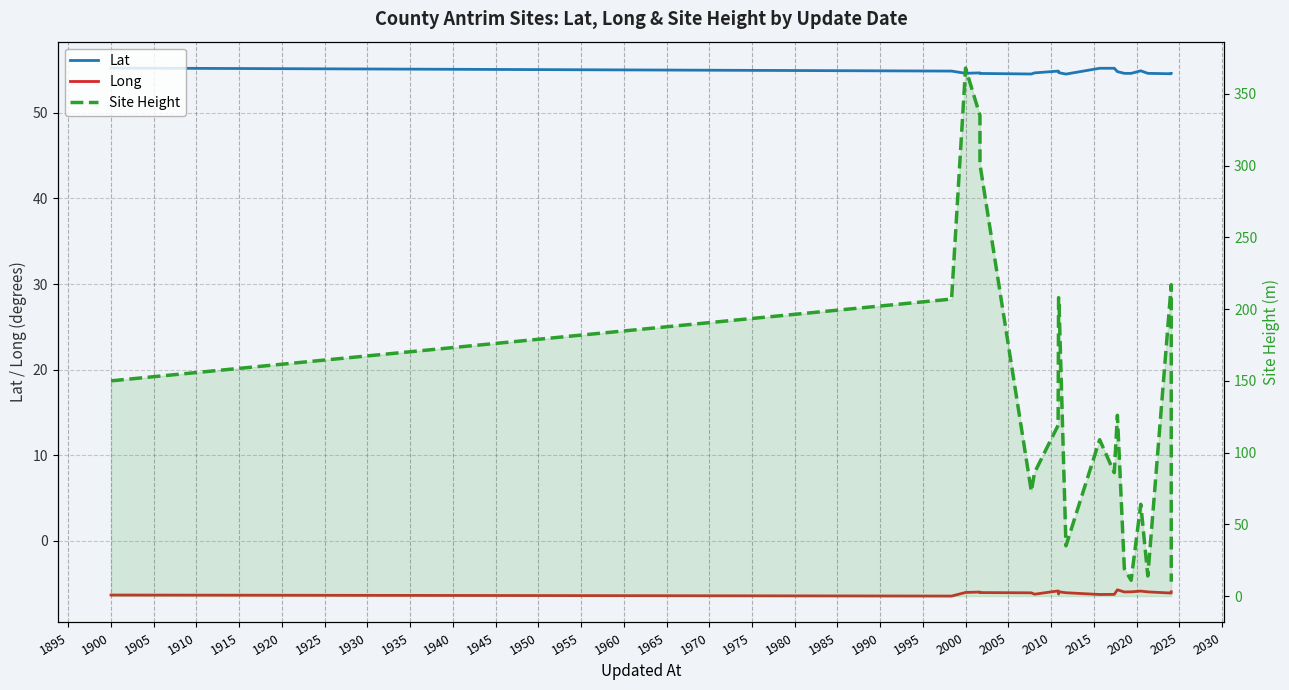

Count the number of categories in the chart.

20